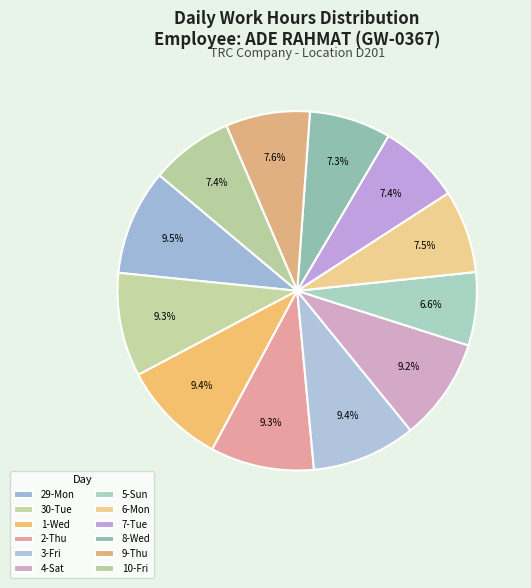

What percentage is the 9-Thu slice, to the nearest percent?

8%